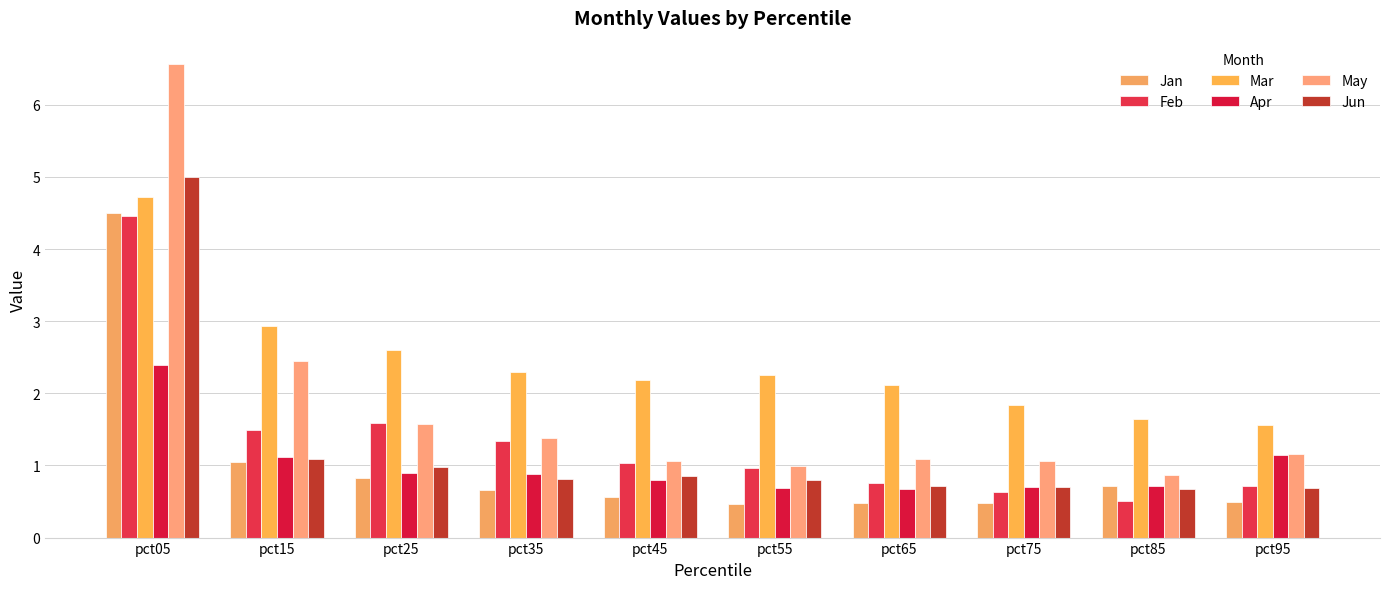

How many bars are there in each group?

6